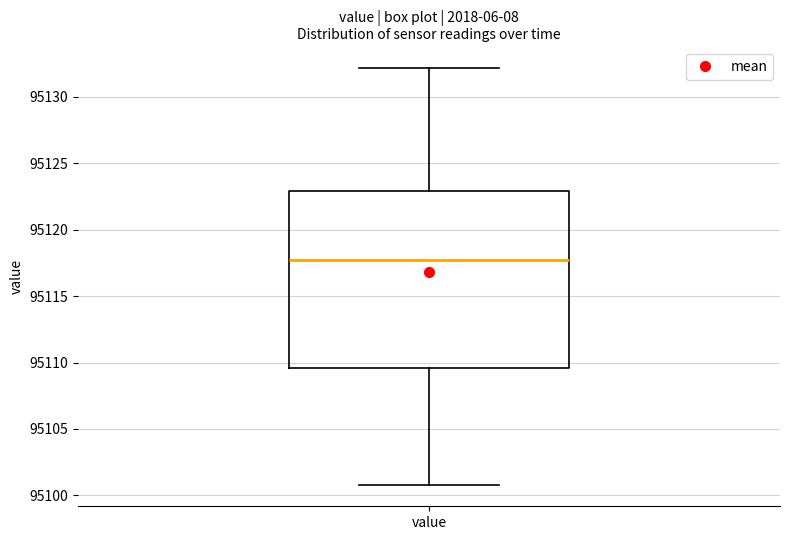

Transcribe this box plot: give where the median line is, the range the box spans, and where the two whiskers end, as read against the y-axis. The values are not printed on the chart, so give them approximately, as read against the axis.

median 95117.5, box 95109.5 to 95123.0, whiskers 95101.0 to 95132.0